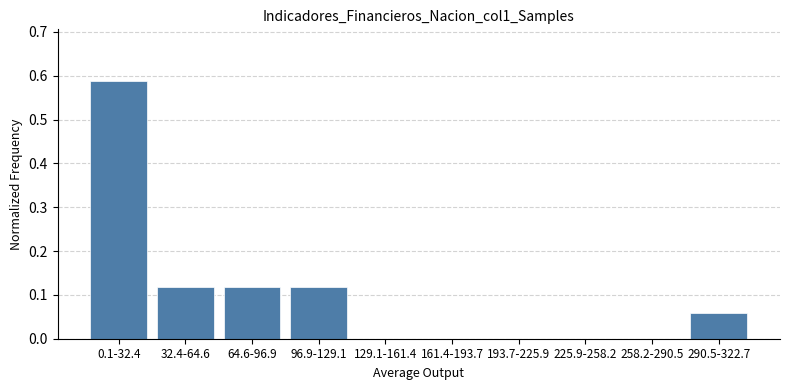

What is the sum of all values?

1.0